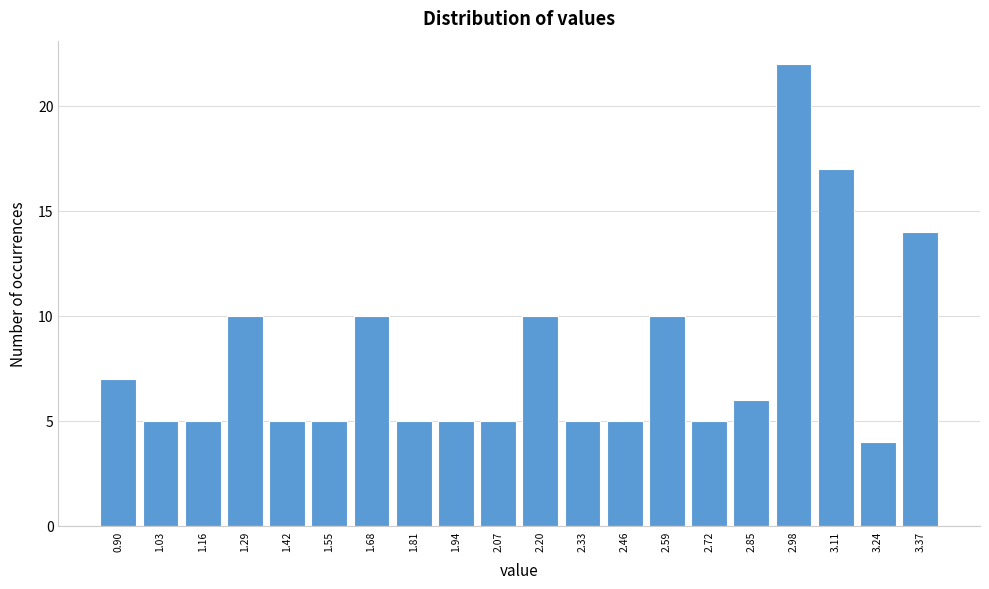

Reading right to left, extract all data points from this chart.

14	4	17	22	6	5	10	5	5	10	5	5	5	10	5	5	10	5	5	7